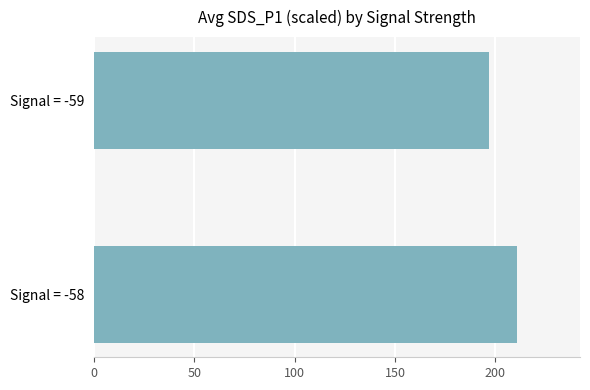

What is the sum of all values?

407.4